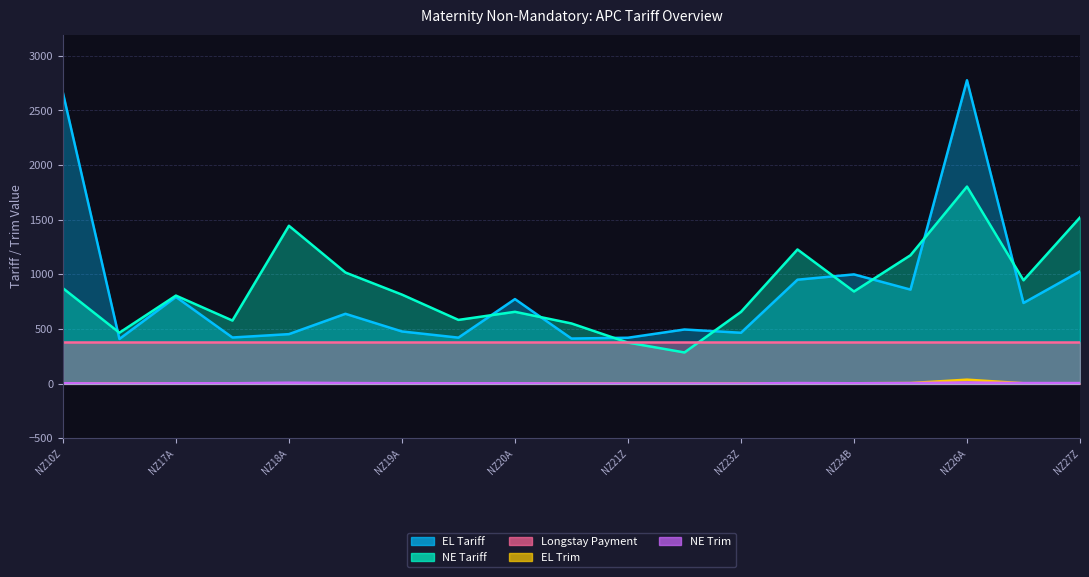

List the labels in order of EL Trim value, smallest first.

NZ10Z, NZ16Z, NZ17B, NZ19B, NZ20A, NZ20B, NZ21Z, NZ22Z, NZ23Z, NZ27Z, NZ17A, NZ18A, NZ18B, NZ19A, NZ24A, NZ24B, NZ26B, NZ25Z, NZ26A